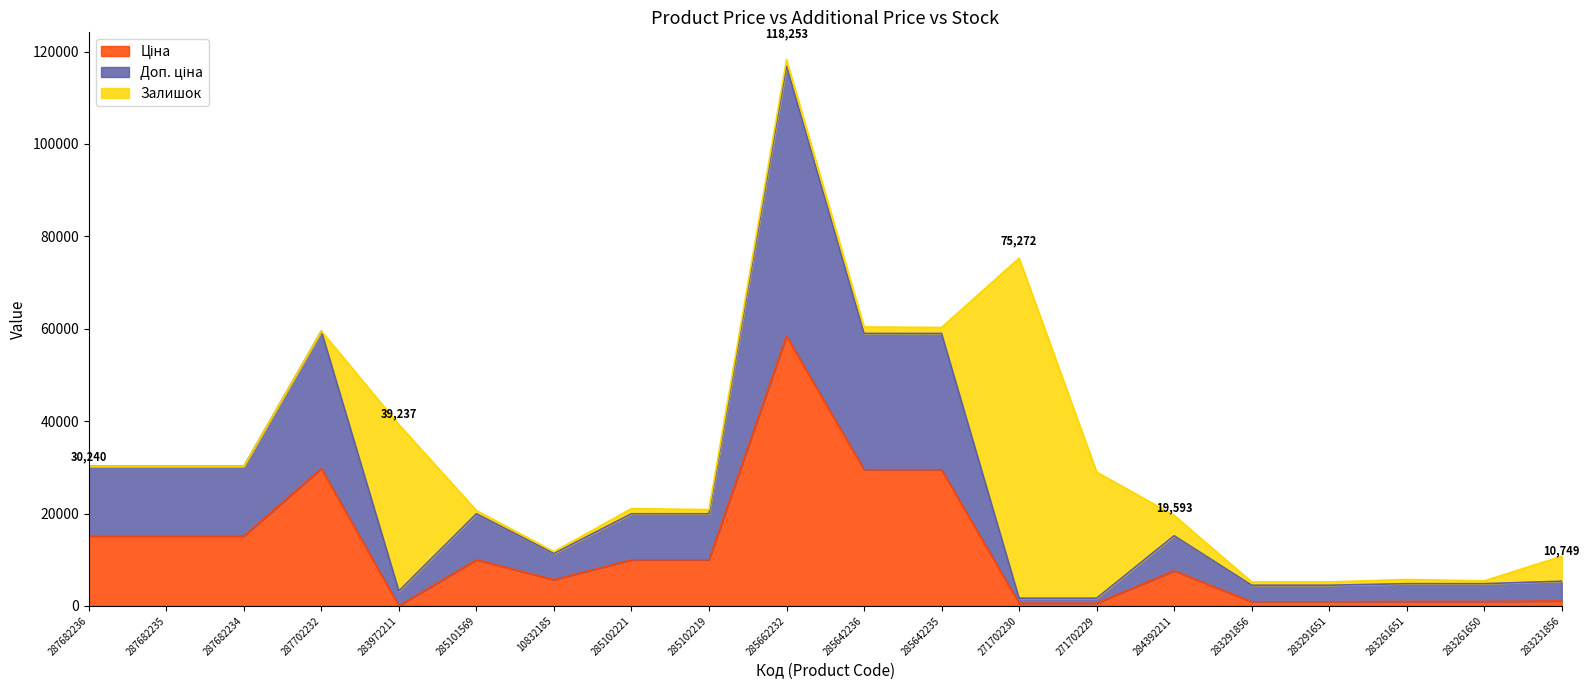

What value does the Ціна series have at 283291856?

895.9